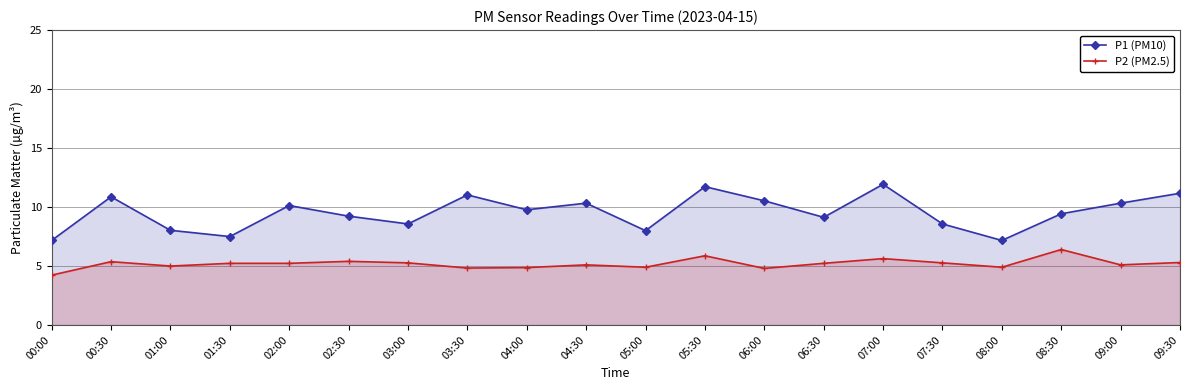

What is the difference between the maximum and minimum values in the P2 (PM2.5) series?

2.2